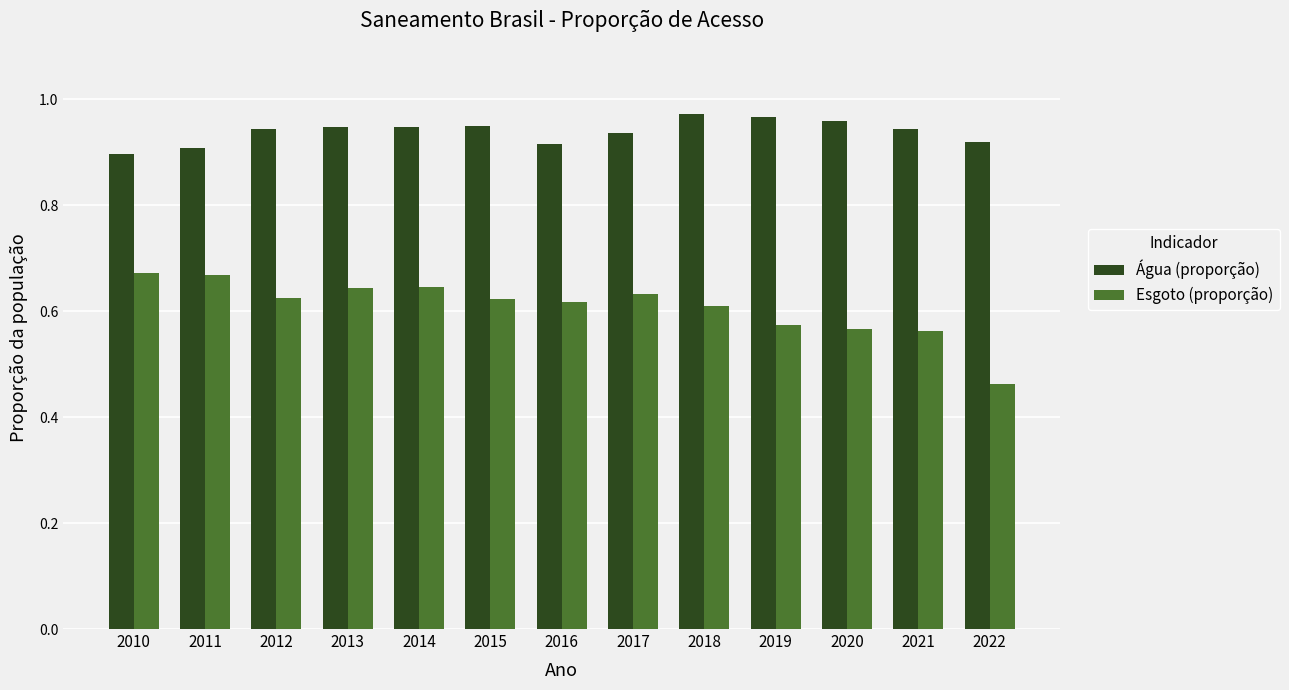

What is the total value across all series at 2012?

1.6